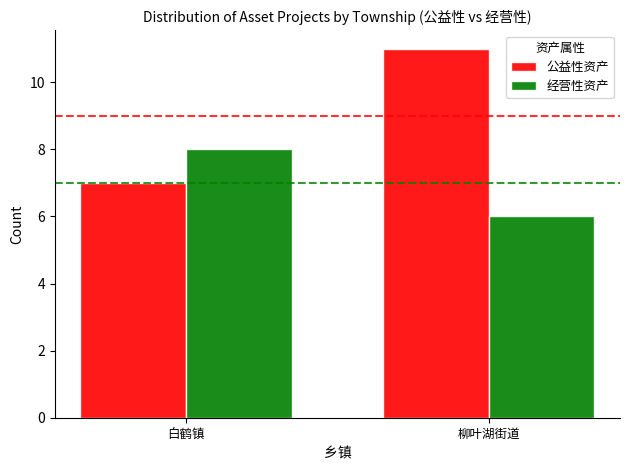

List the series in order of their overall mean, highest first.

公益性资产, 经营性资产